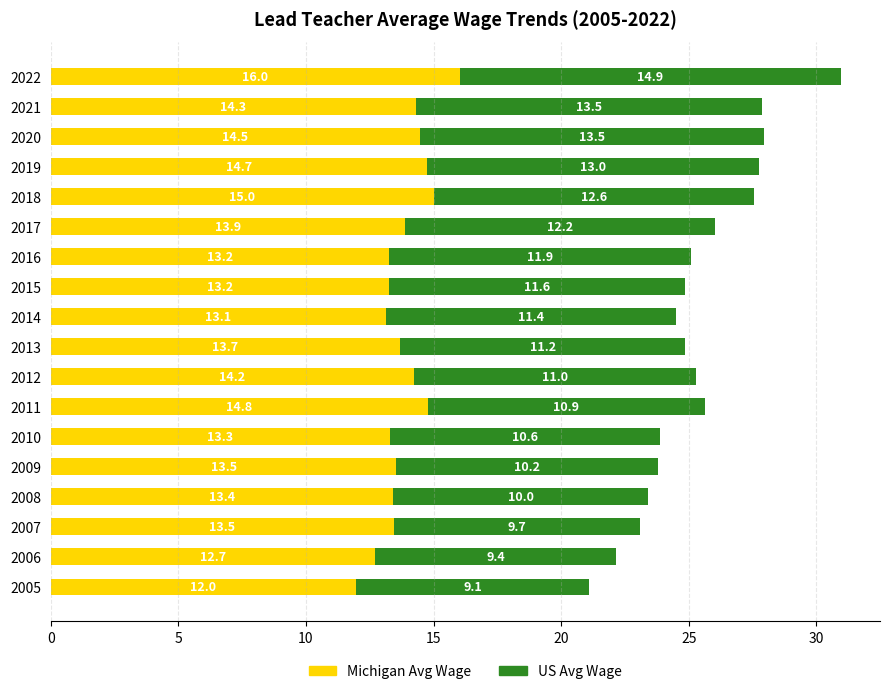

At which category is the sum across all series the highest?

2022